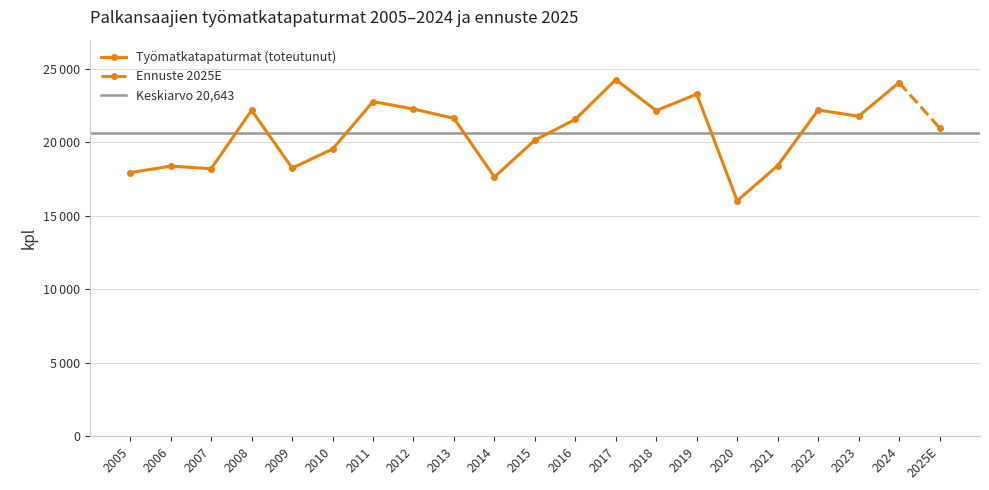

Which label corresponds to the smallest value in the chart?

2020